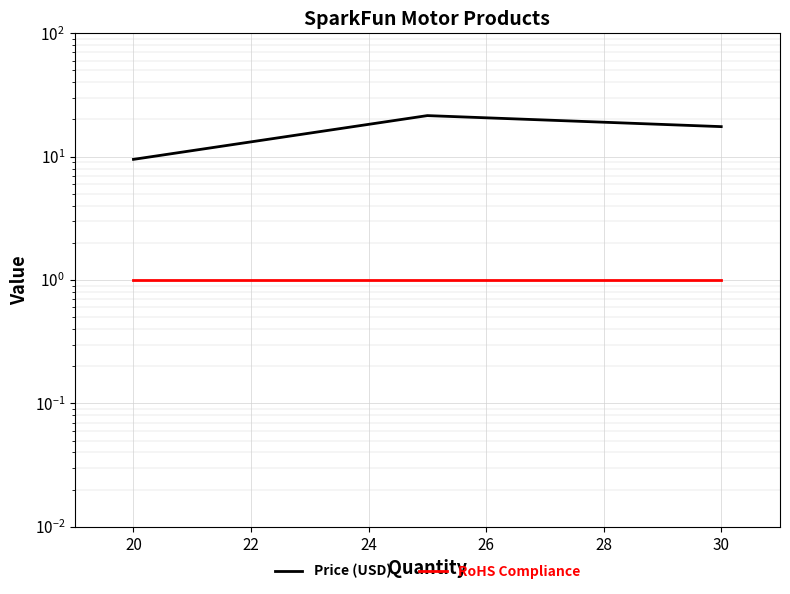

What is the maximum value shown in the chart?

21.5